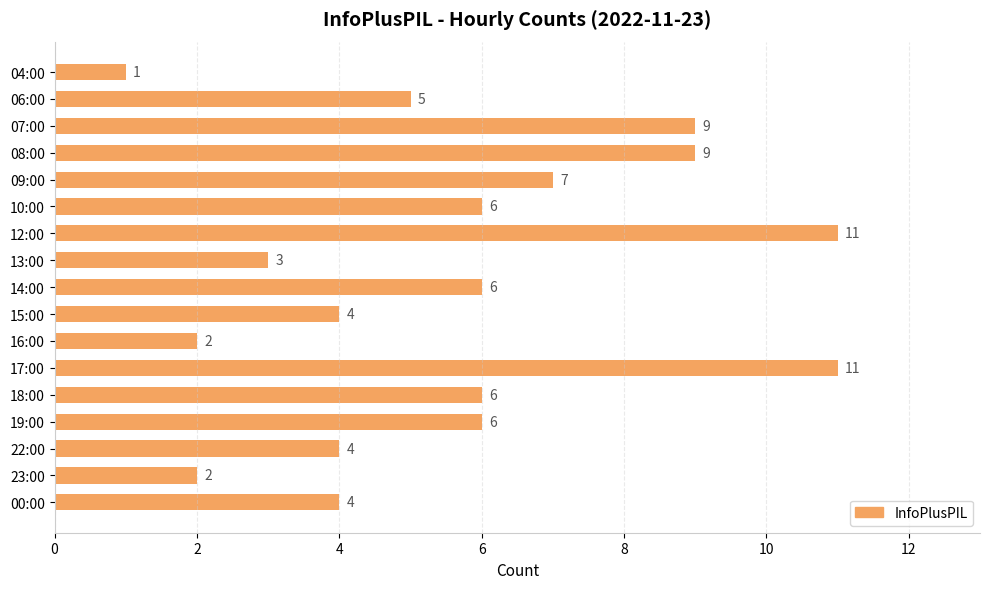

The chart shows a value of 5 at 13:00. True or false?

False